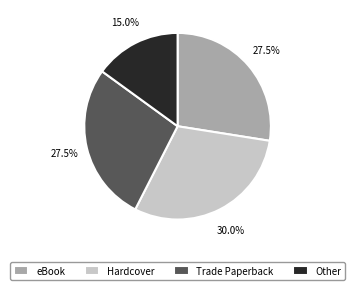

Is the sum of Trade Paperback and eBook greater than half?

Yes